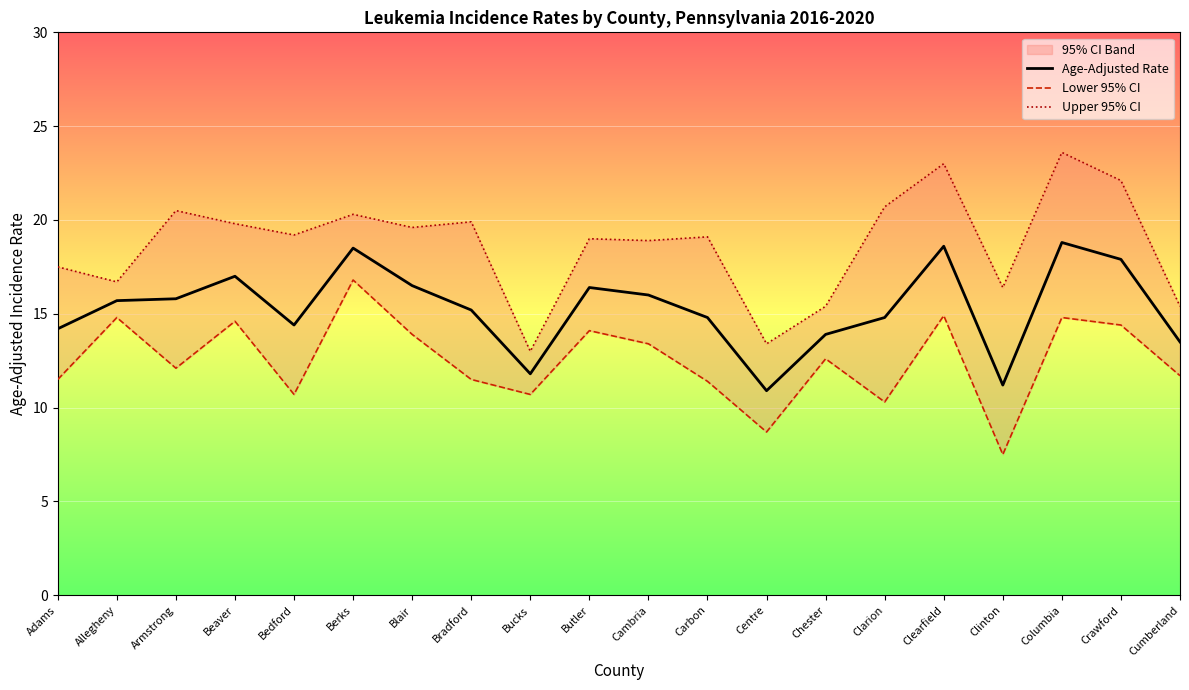

What is the approximate value of Age-Adjusted Rate at Clarion?

14.8